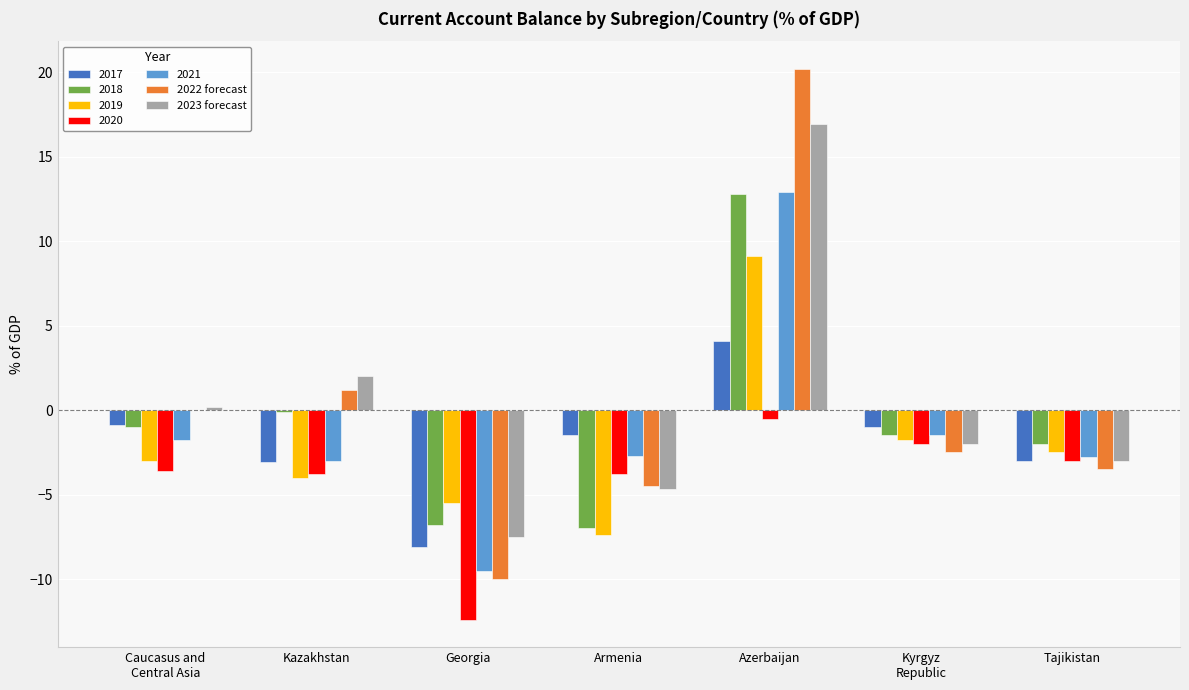

What is the sum of the 2023 forecast values at Armenia and Kazakhstan?

-2.7